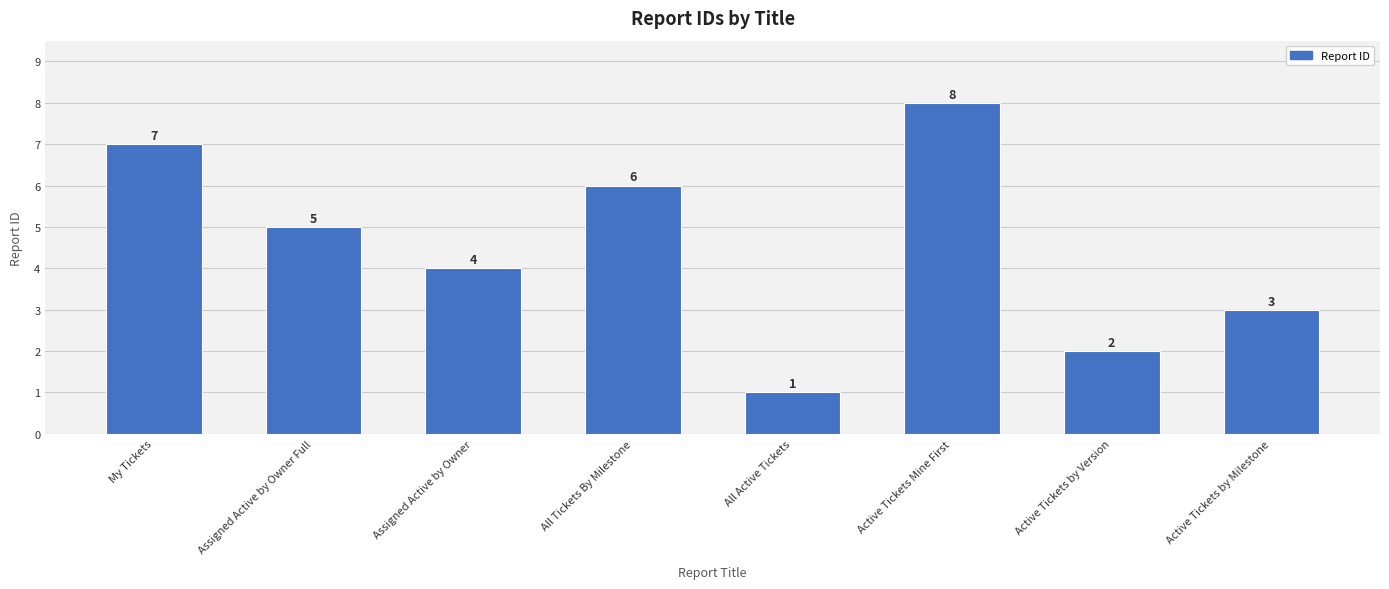

Reading left to right, list all the values displayed in this chart.

7	5	4	6	1	8	2	3